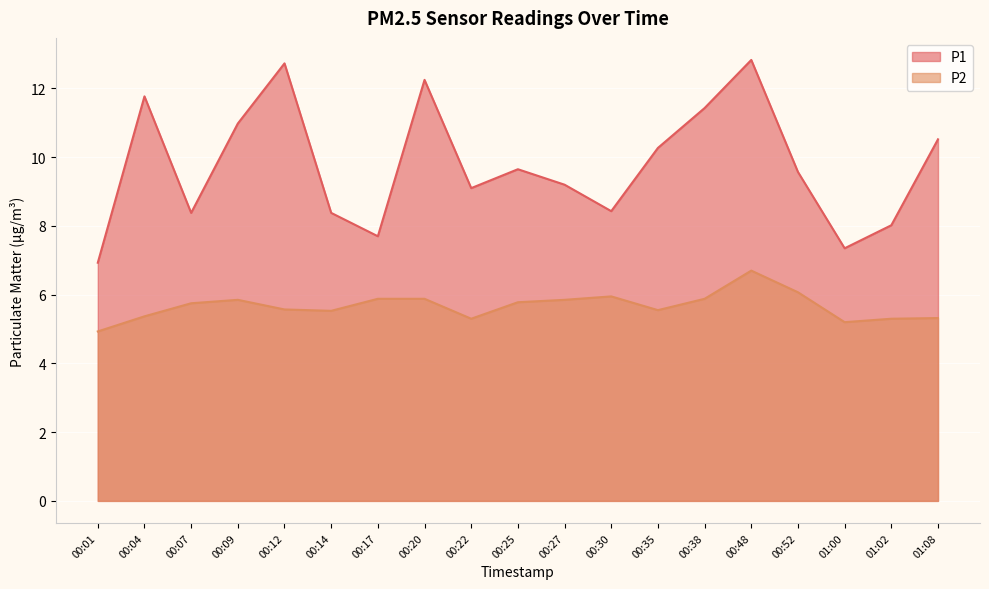

How many lines are shown in the chart?

2